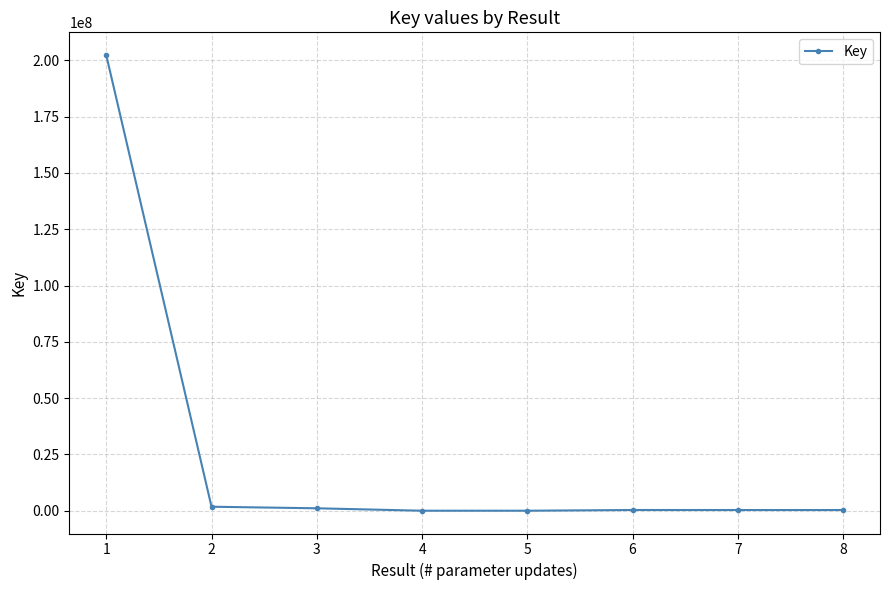

Does the chart display data point markers on the line(s)?

Yes